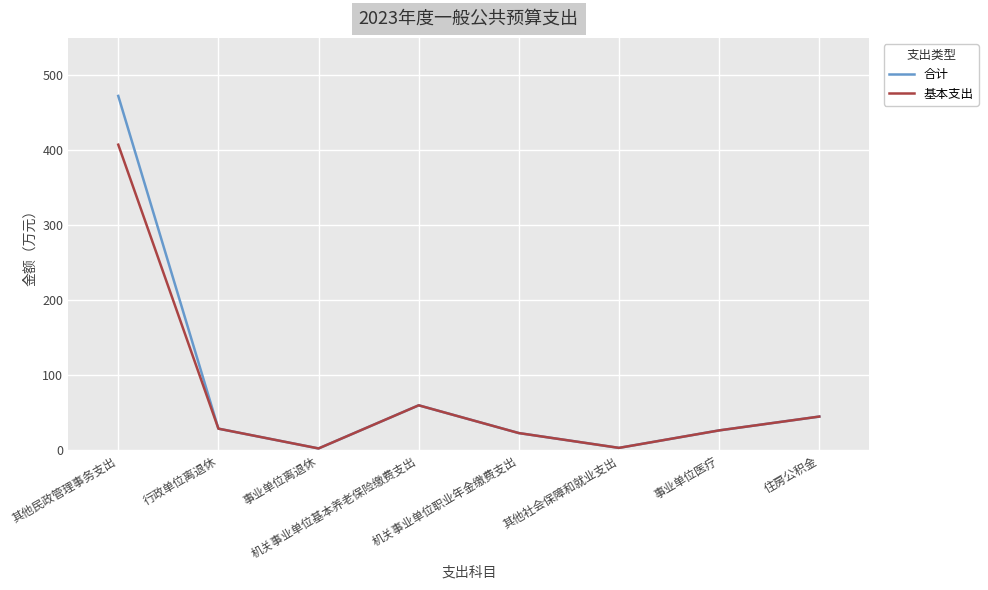

Is this an area chart (filled region under the line)?

No